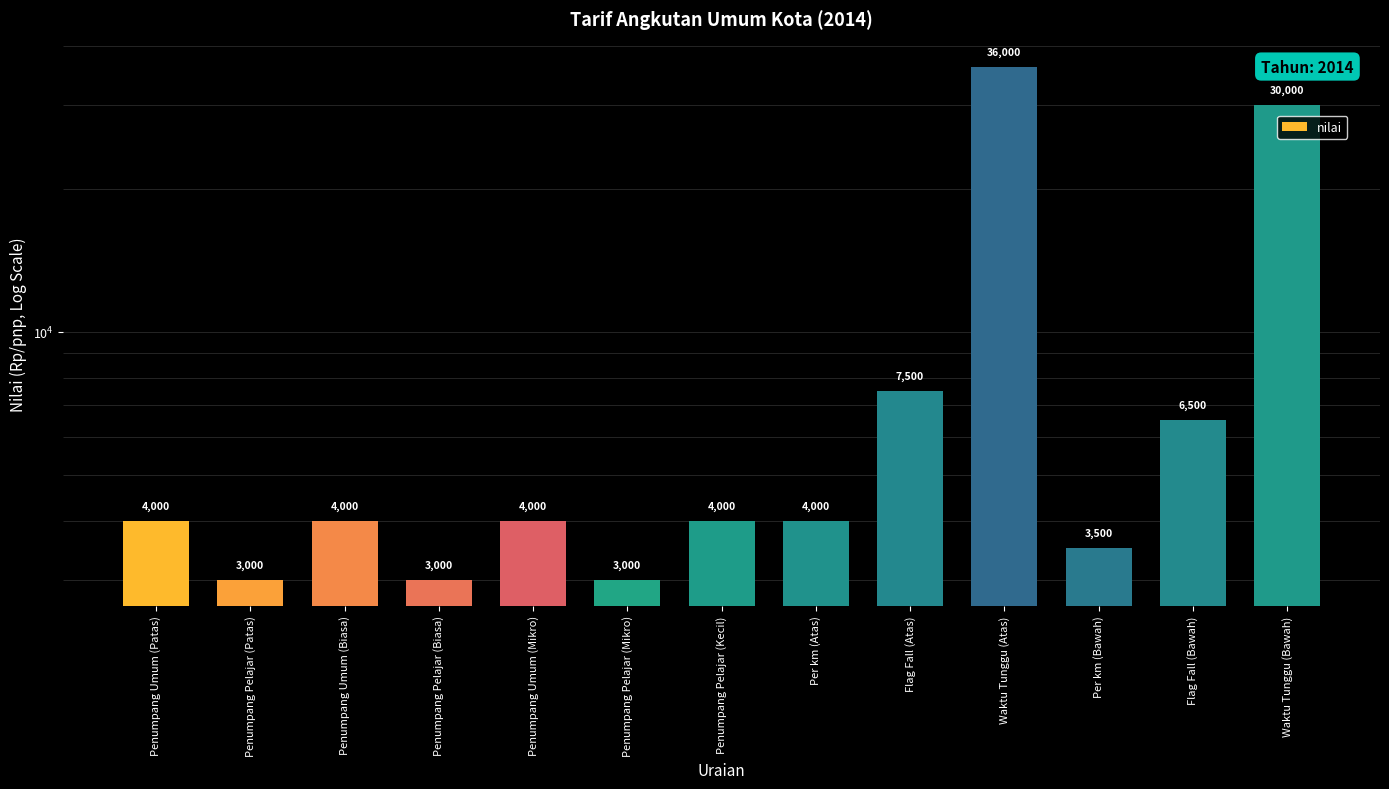

How many categories are shown in the chart?

13